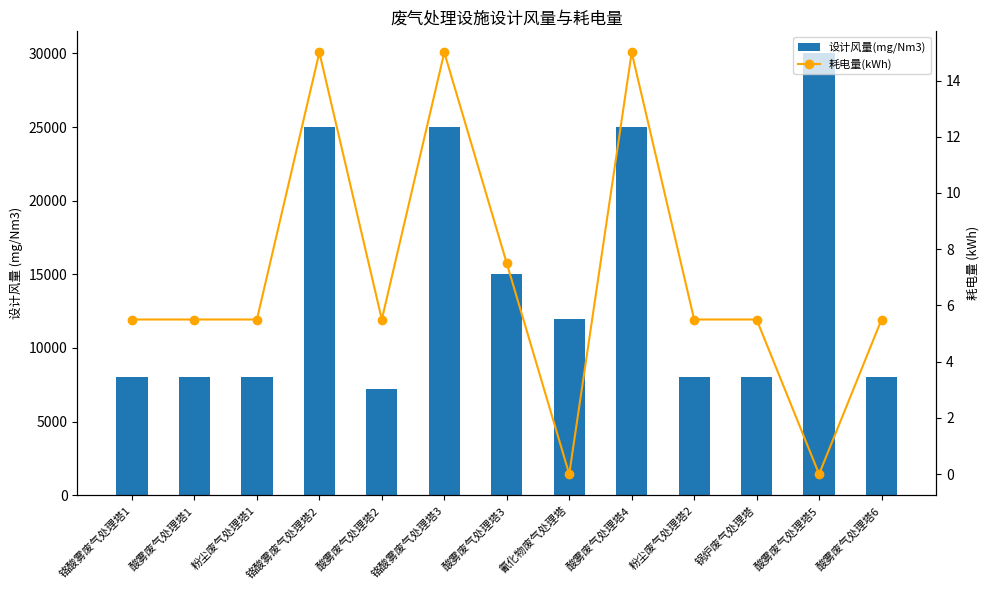

What is the value of the 设计风量(mg/Nm3) bar at the 11th from the left?

8000.0